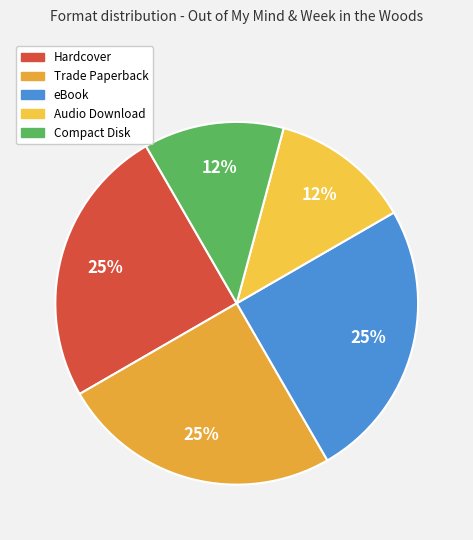

To the nearest percent, what is the combined percentage of Hardcover and eBook?

50%